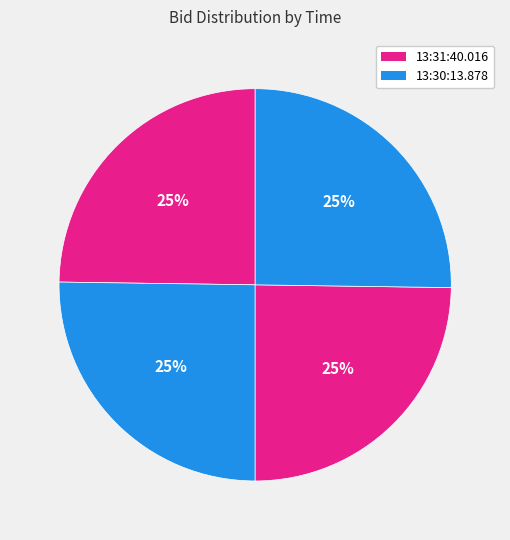

How many segments does this pie chart have?

4